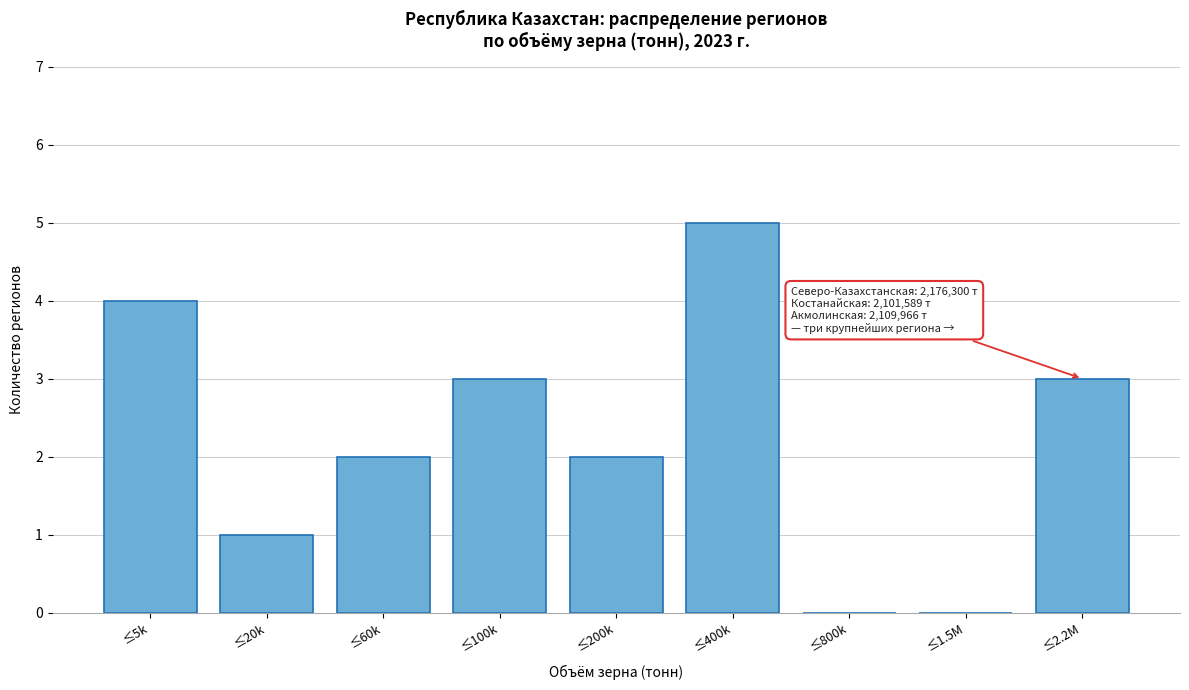

Reading left to right, extract all data points from this chart.

≤5k=4	≤20k=1	≤60k=2	≤100k=3	≤200k=2	≤400k=5	≤800k=0	≤1.5М=0	≤2.2М=3